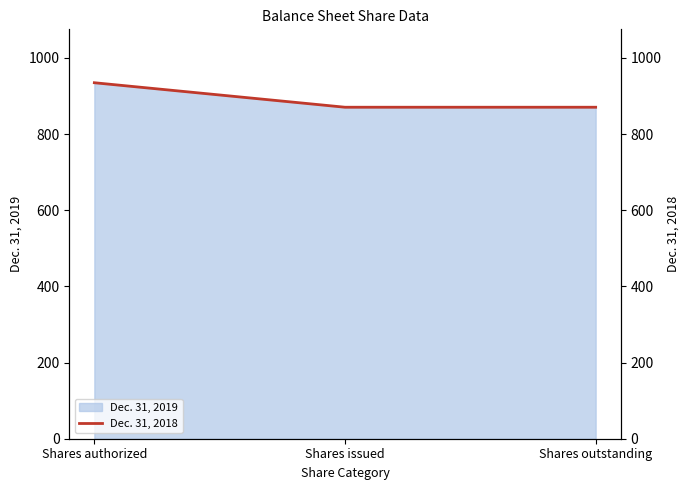

Reading left to right, what are all the values shown in this chart?

935.0	870.6	870.6